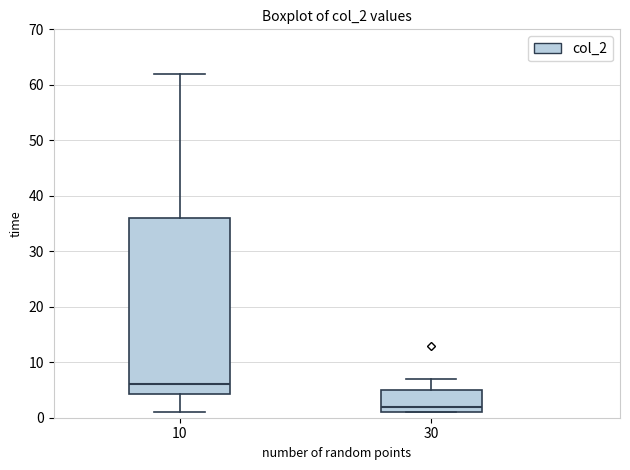

Where is the upper edge of the box at x = 10 on the y-axis? The values are not printed on the chart, so give them approximately, as read against the axis.

36